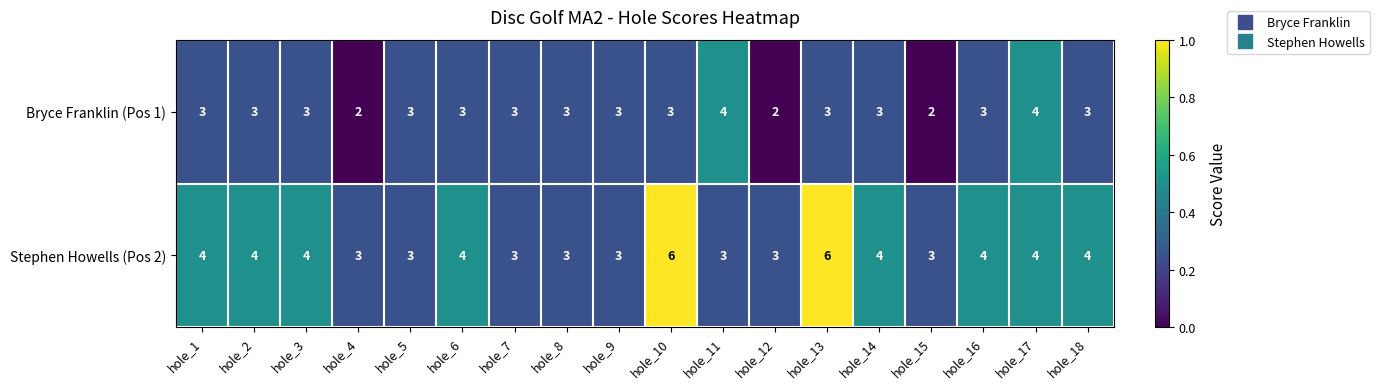

What is the difference between the maximum and minimum values in the Stephen Howells (Pos 2) series?

3